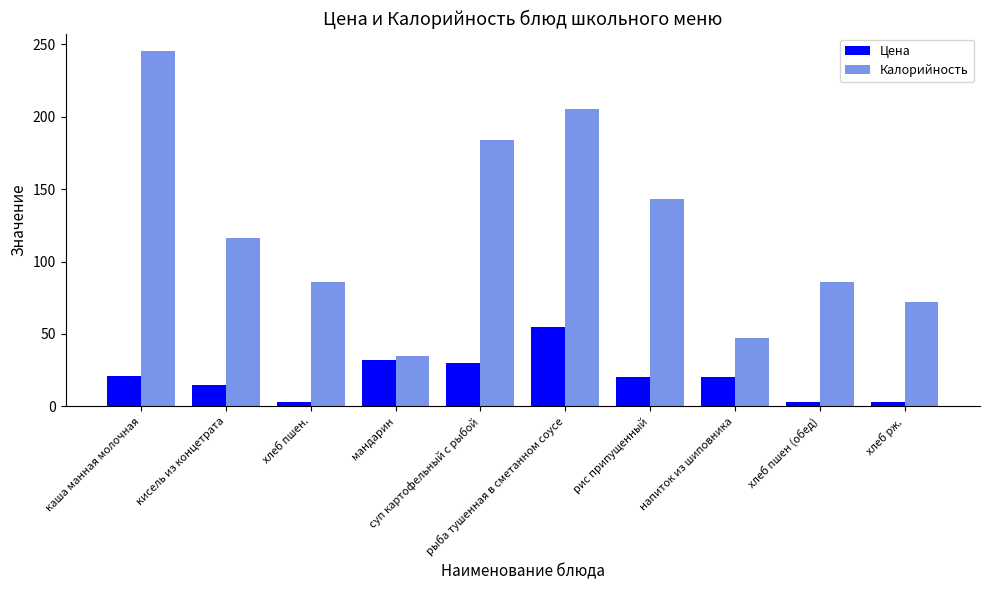

What is the sum of the Цена values at каша манная молочная and суп картофельный с рыбой?

51.0